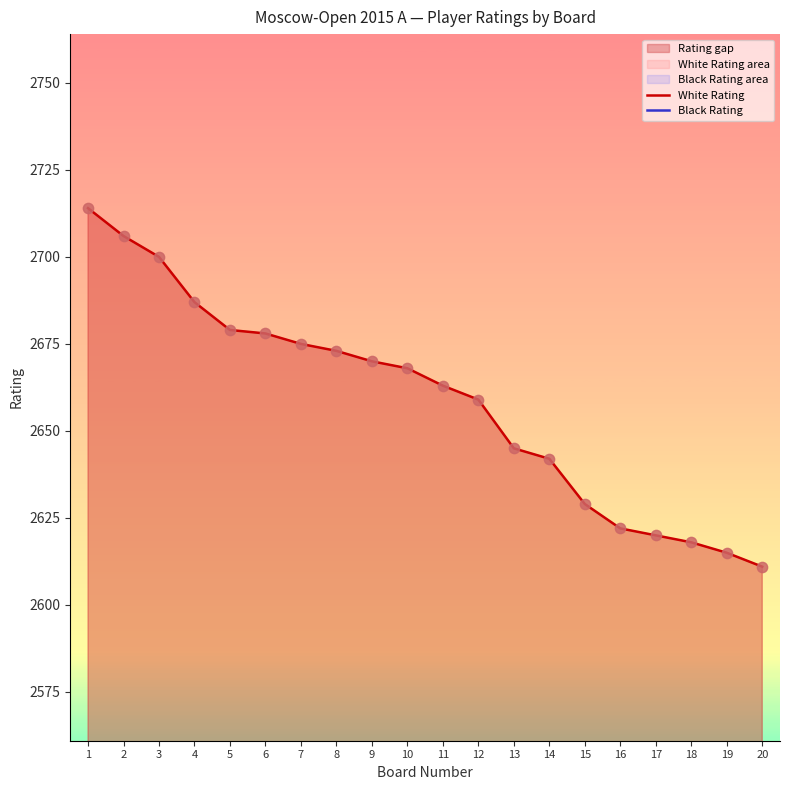

What are all the series names shown in the legend?

White Rating, Black Rating